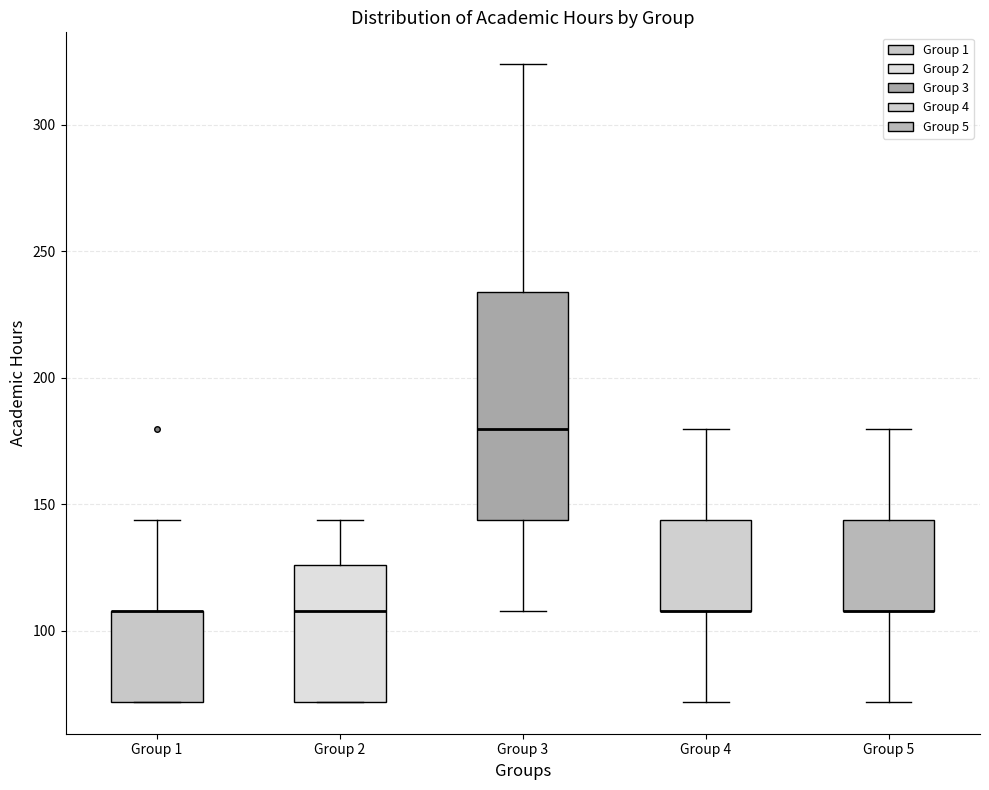

Comparing the boxes themselves (not the whiskers), which one is the tallest?

Group 3